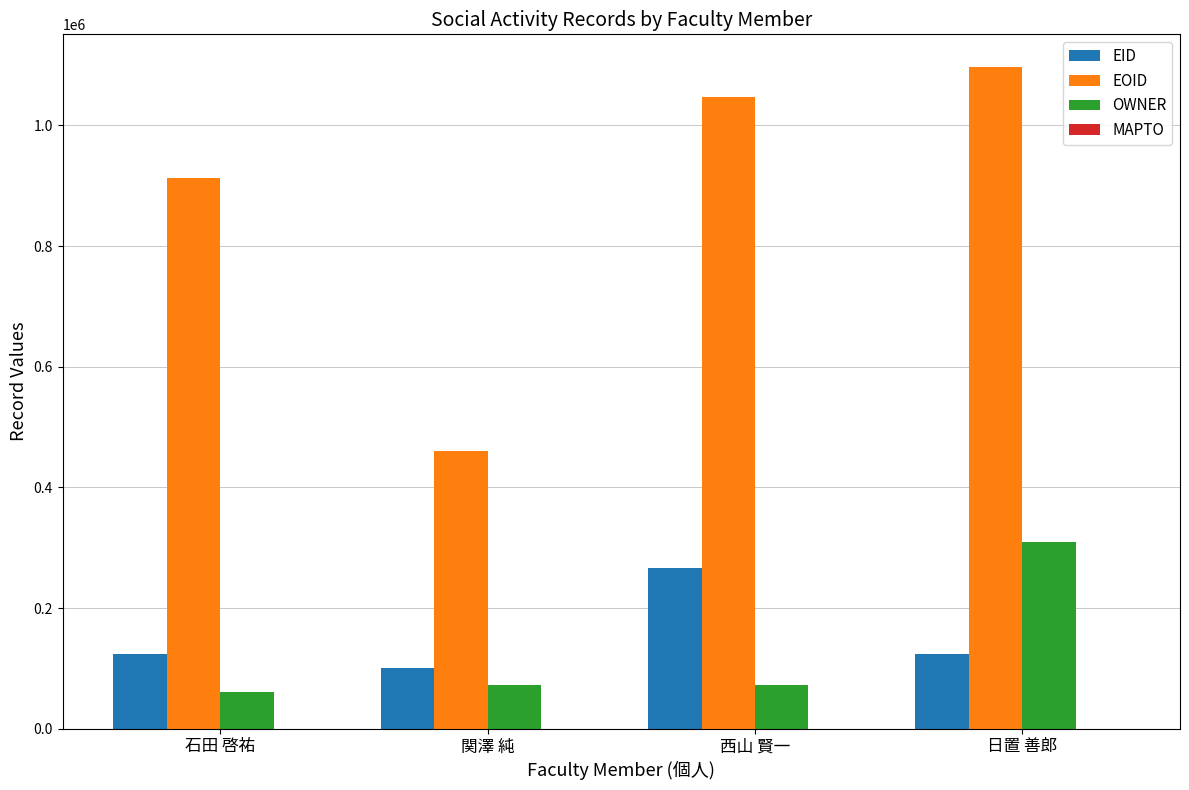

How many data points does each series have?

4